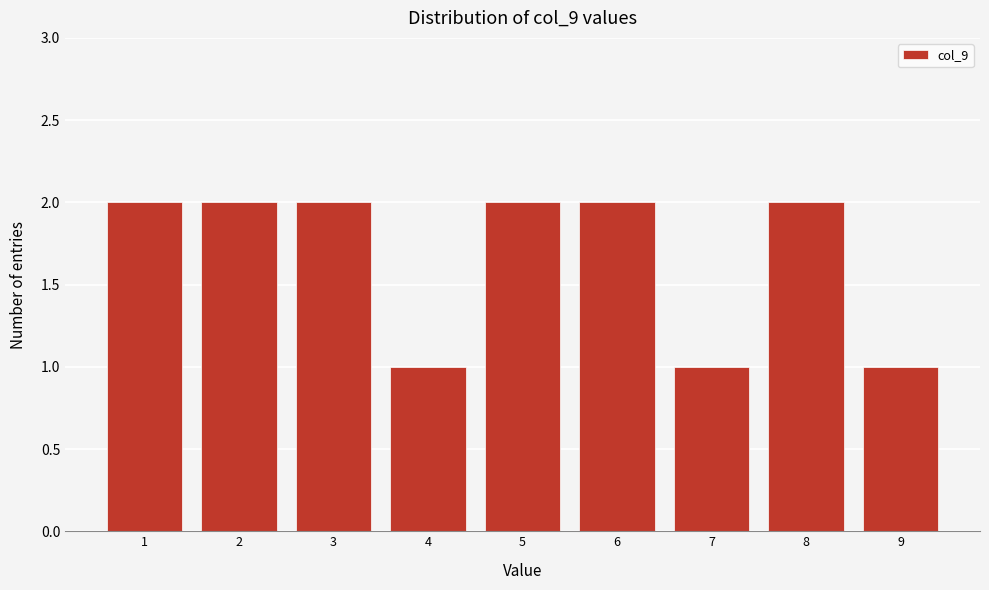

Reading left to right, list all the values displayed in this chart.

2	2	2	1	2	2	1	2	1